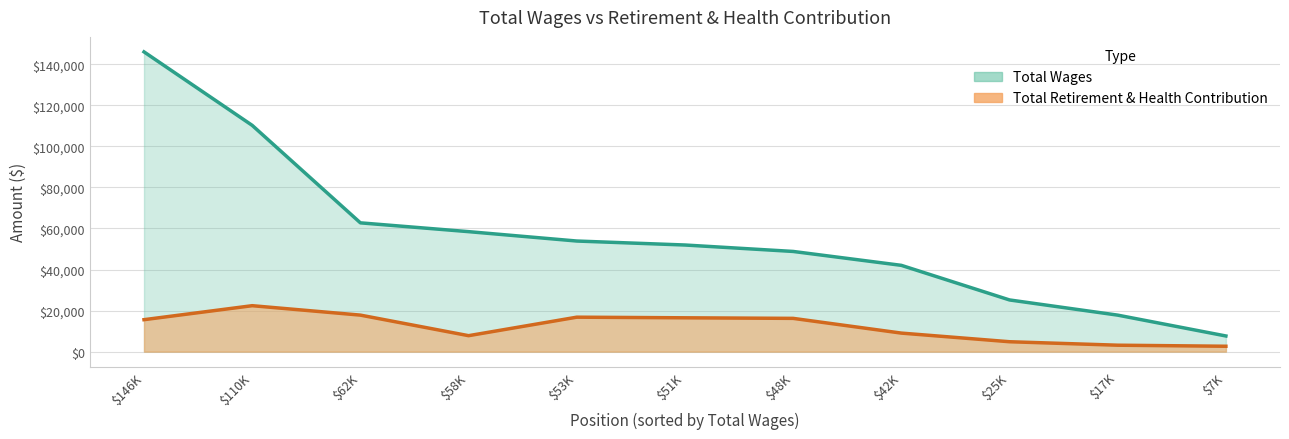

Does the chart have visible grid lines?

Yes